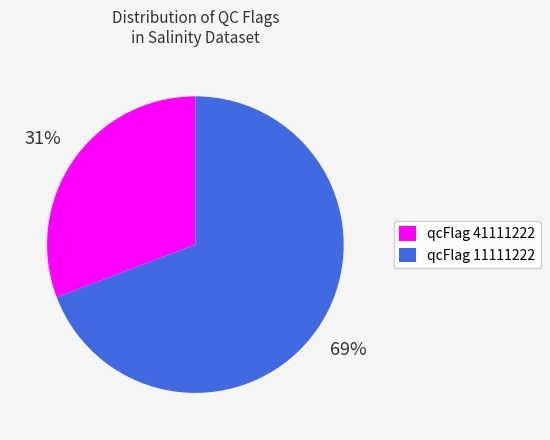

Approximately how many times larger is the value at qcFlag 41111222 compared to qcFlag 11111222?

0.4